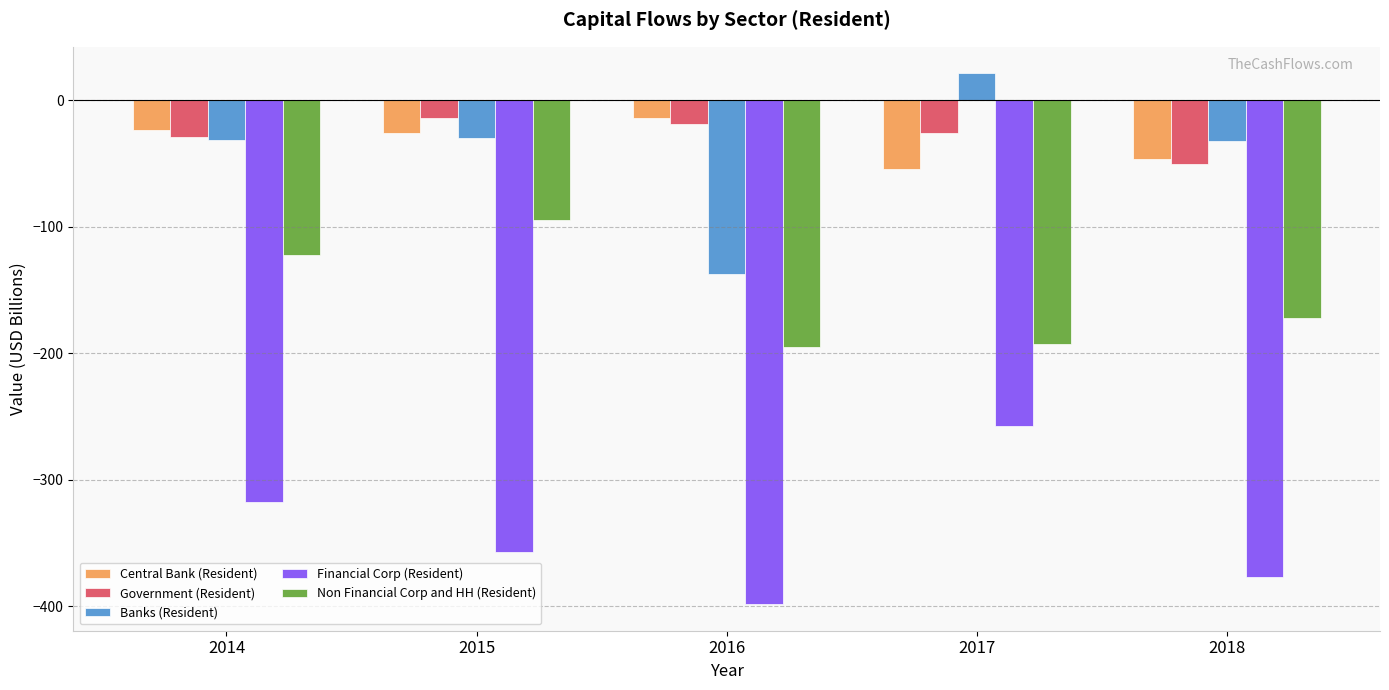

At 2017, list the series in order from largest to smallest.

Banks (Resident), Government (Resident), Central Bank (Resident), Non Financial Corp and HH (Resident), Financial Corp (Resident)